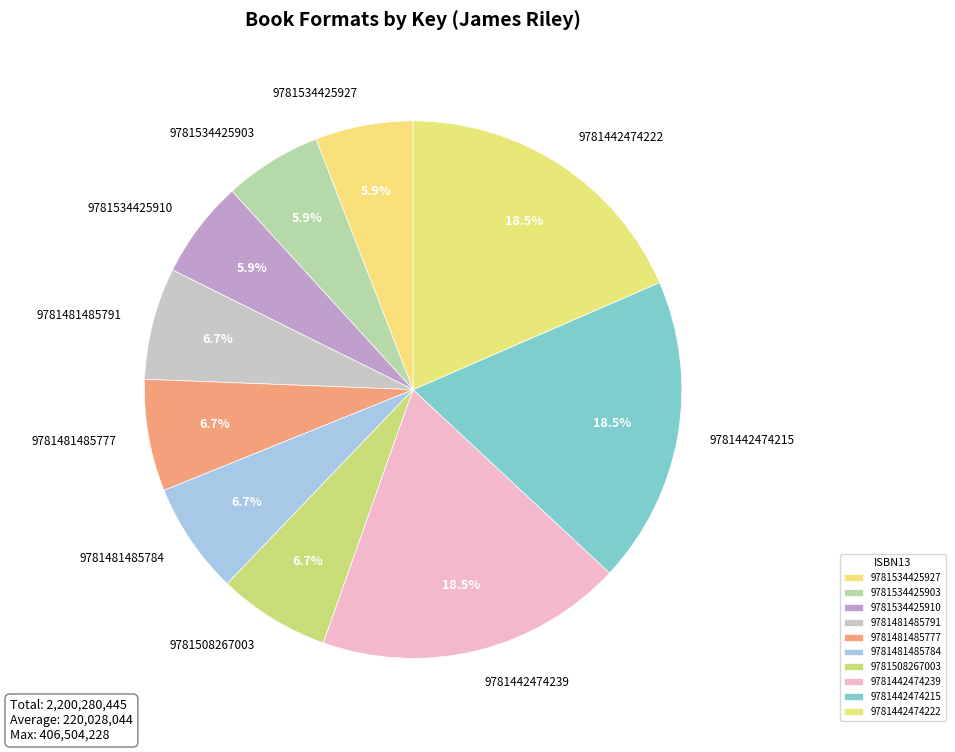

Does 9781442474239 represent more than half of the total?

No